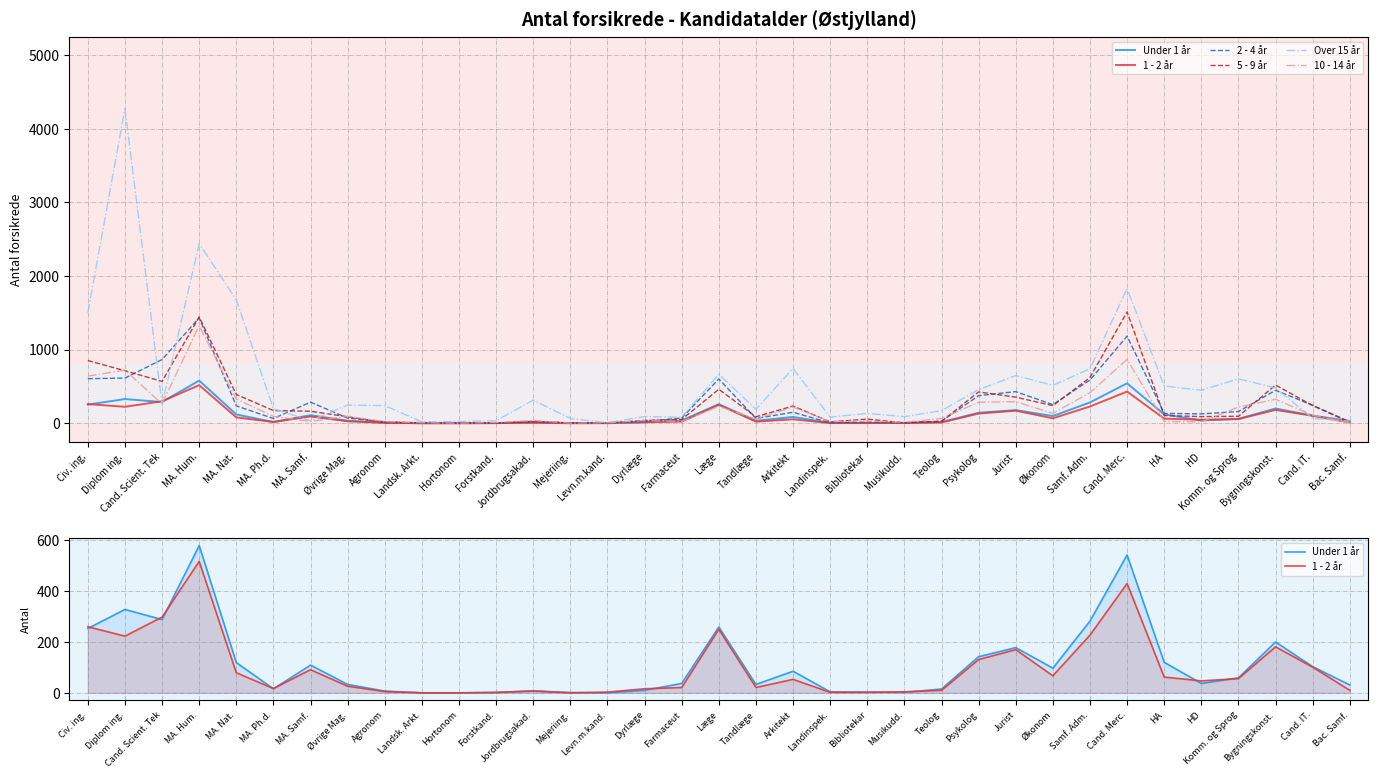

At which category does 10 - 14 år reach its first local peak?

Diplom ing.